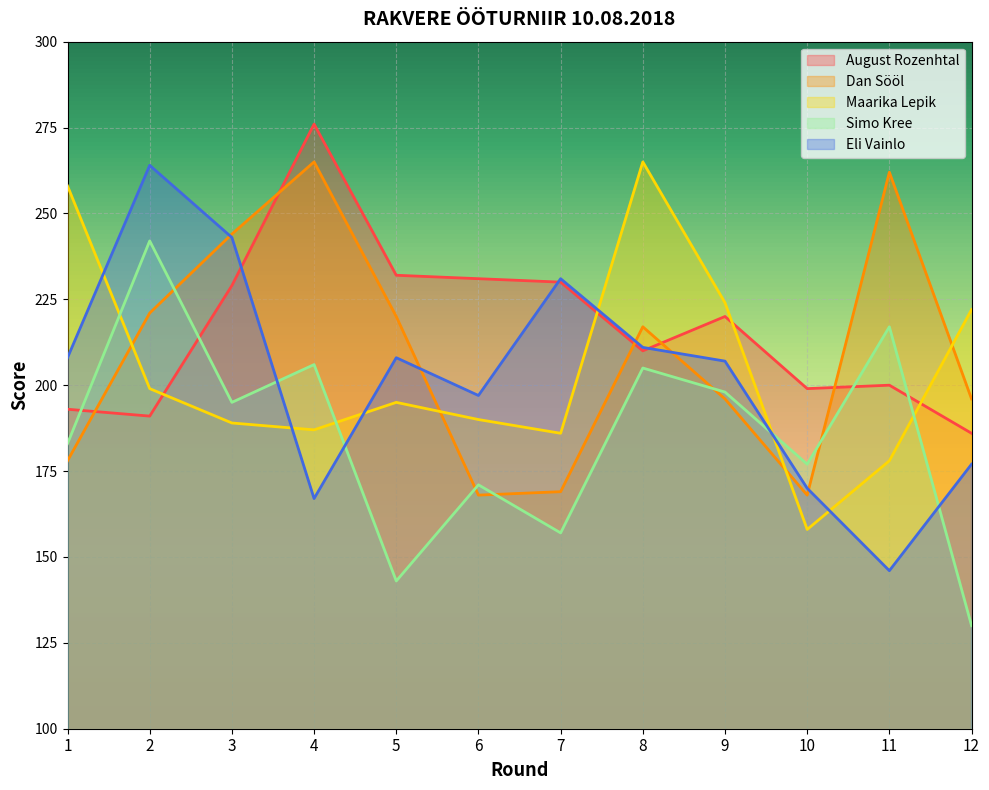

What is the difference between the second highest and second lowest values in the Eli Vainlo series?

76